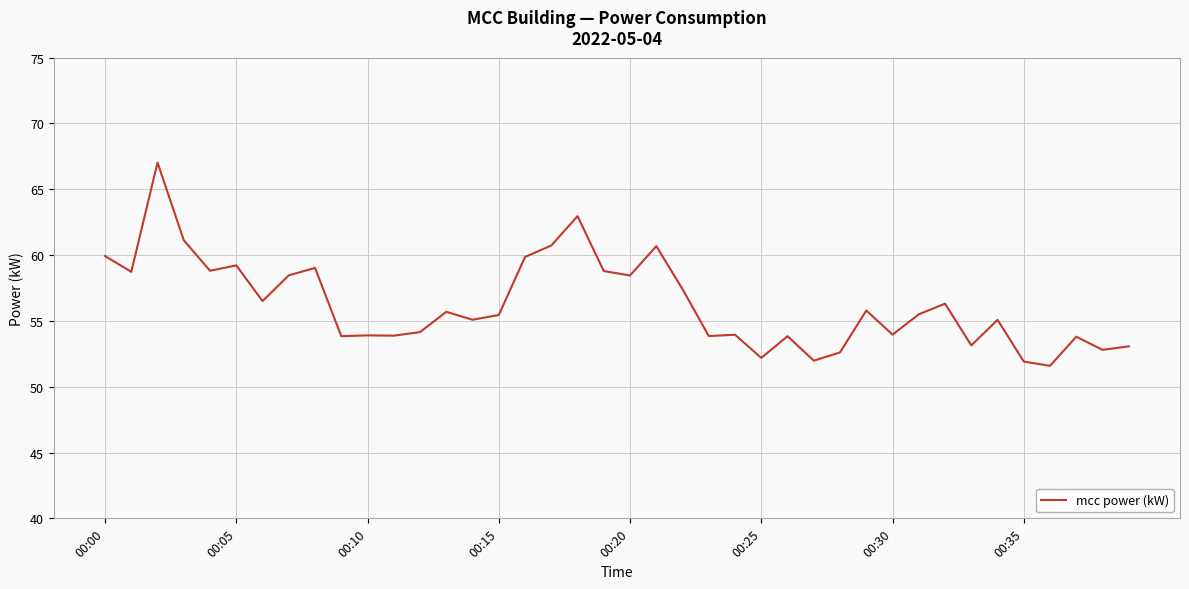

What is the difference between the maximum and minimum values?

15.4